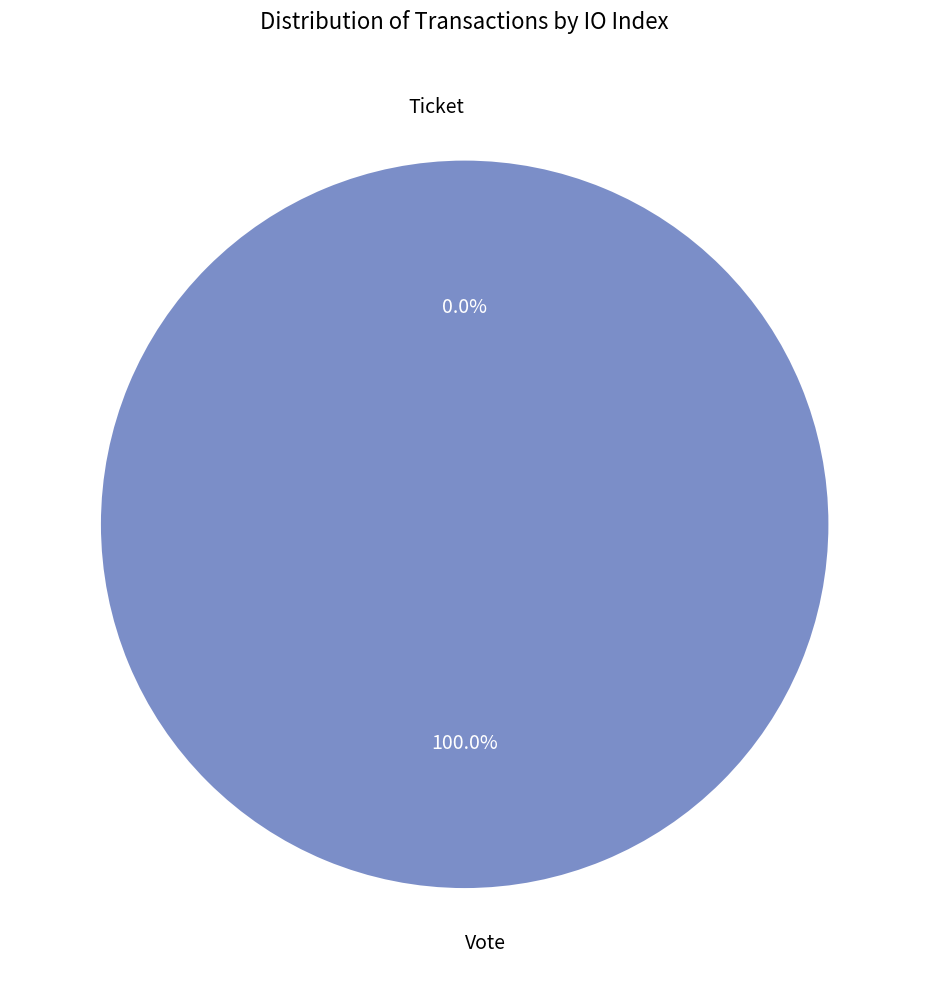

Does Ticket represent more than half of the total?

No